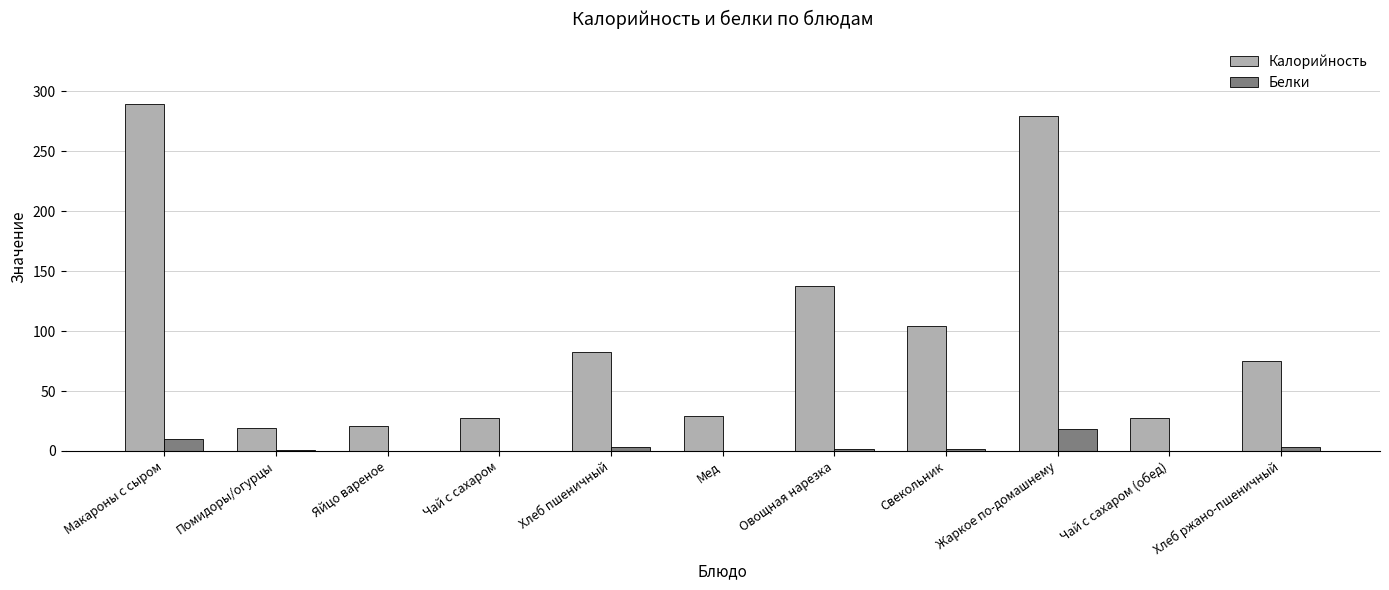

Is the value of Белки at Яйцо вареное greater than the value of Калорийность at Помидоры/огурцы?

No